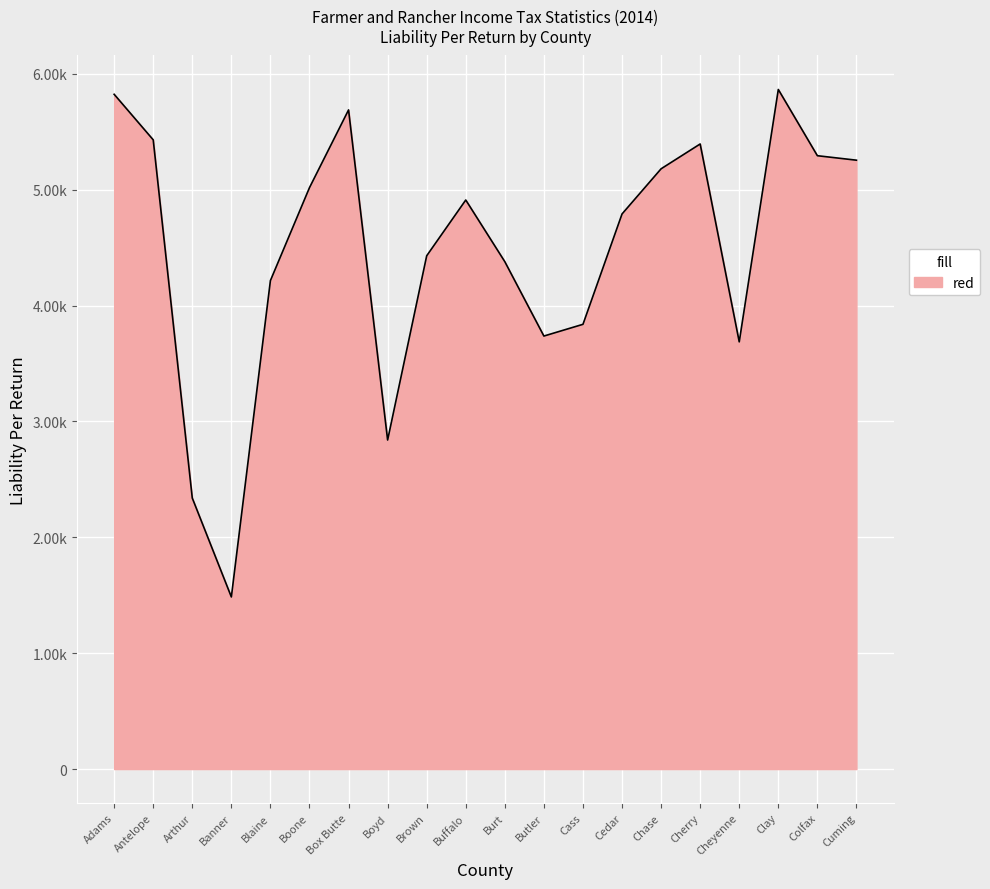

What is the change in value from Blaine to Cass?

-377.7